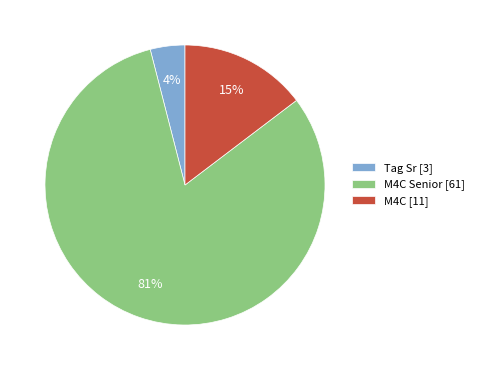

Which has a higher value, Tag Sr [3] or M4C Senior [61]?

M4C Senior [61]